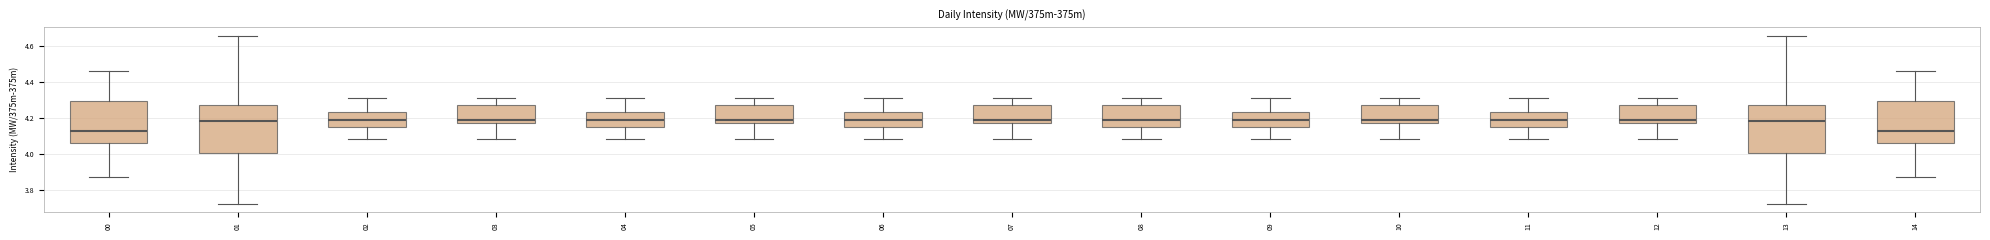

Reading left to right, read every box against the y-axis: the position of its median line, the range the box covers, and the ends of its whiskers. The values are not printed on the chart, so give them approximately, as read against the axis.

00: median 4.14, box 4.06 to 4.30, whiskers 3.88 to 4.46
01: median 4.18, box 4.00 to 4.28, whiskers 3.72 to 4.66
02: median 4.20, box 4.16 to 4.24, whiskers 4.08 to 4.32
03: median 4.20, box 4.18 to 4.28, whiskers 4.08 to 4.32
04: median 4.20, box 4.16 to 4.24, whiskers 4.08 to 4.32
05: median 4.20, box 4.18 to 4.28, whiskers 4.08 to 4.32
06: median 4.20, box 4.16 to 4.24, whiskers 4.08 to 4.32
07: median 4.20, box 4.18 to 4.28, whiskers 4.08 to 4.32
08: median 4.20, box 4.16 to 4.28, whiskers 4.08 to 4.32
09: median 4.20, box 4.16 to 4.24, whiskers 4.08 to 4.32
10: median 4.20, box 4.18 to 4.28, whiskers 4.08 to 4.32
11: median 4.20, box 4.16 to 4.24, whiskers 4.08 to 4.32
12: median 4.20, box 4.18 to 4.28, whiskers 4.08 to 4.32
13: median 4.18, box 4.00 to 4.28, whiskers 3.72 to 4.66
14: median 4.14, box 4.06 to 4.30, whiskers 3.88 to 4.46